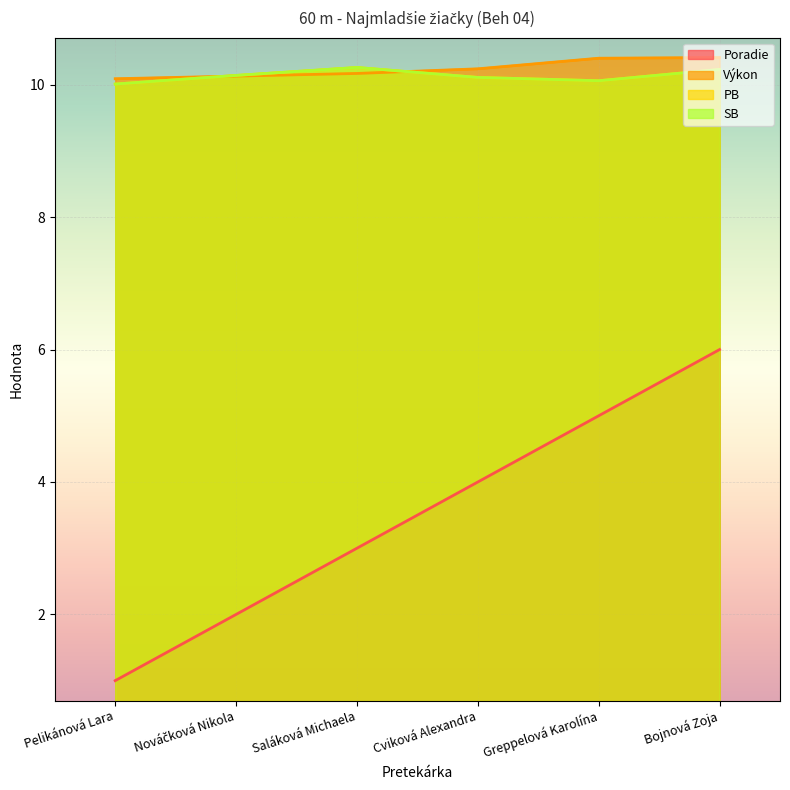

Reading left to right, transcribe all the data shown in this chart.

Poradie: Pelikánová Lara=1.0	Nováčková Nikola=2.0	Saláková Michaela=3.0	Cviková Alexandra=4.0	Greppelová Karolína=5.0	Bojnová Zoja=6.0
Výkon: Pelikánová Lara=10.1	Nováčková Nikola=10.1	Saláková Michaela=10.2	Cviková Alexandra=10.2	Greppelová Karolína=10.4	Bojnová Zoja=10.4
PB: Pelikánová Lara=10.0	Nováčková Nikola=10.1	Saláková Michaela=10.3	Cviková Alexandra=10.1	Greppelová Karolína=10.1	Bojnová Zoja=10.2
SB: Pelikánová Lara=10.0	Nováčková Nikola=10.1	Saláková Michaela=10.3	Cviková Alexandra=10.1	Greppelová Karolína=10.1	Bojnová Zoja=10.2